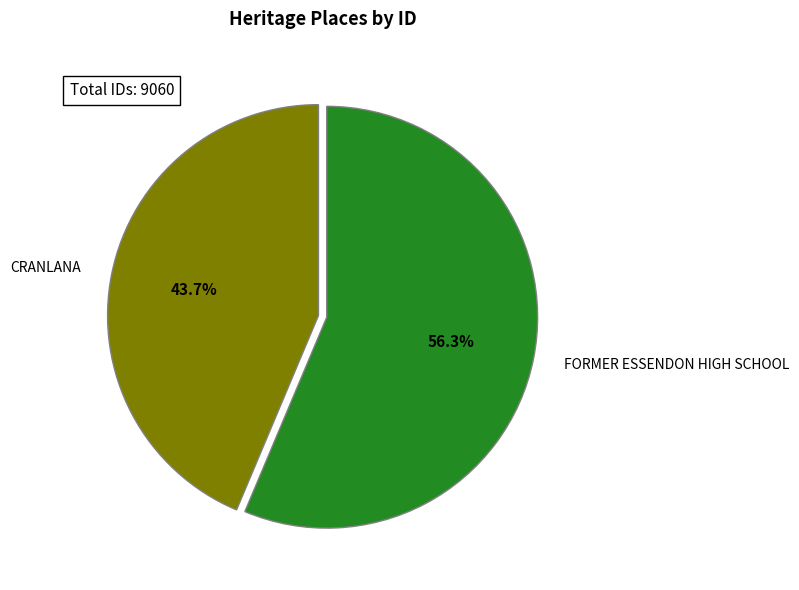

The CRANLANA slice represents 44% of the pie. True or false?

True